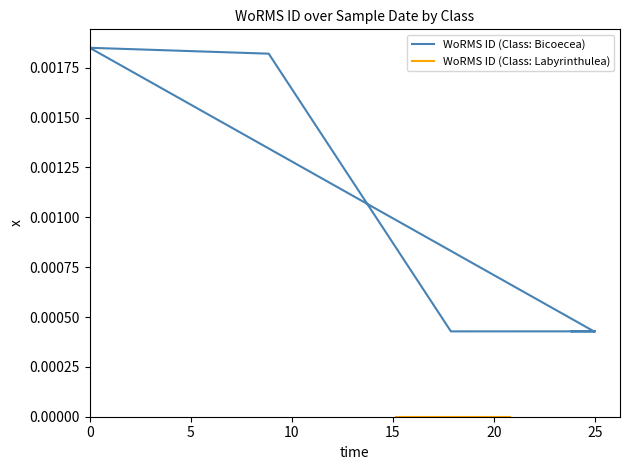

The value at 12 is 0.0. True or false?

False